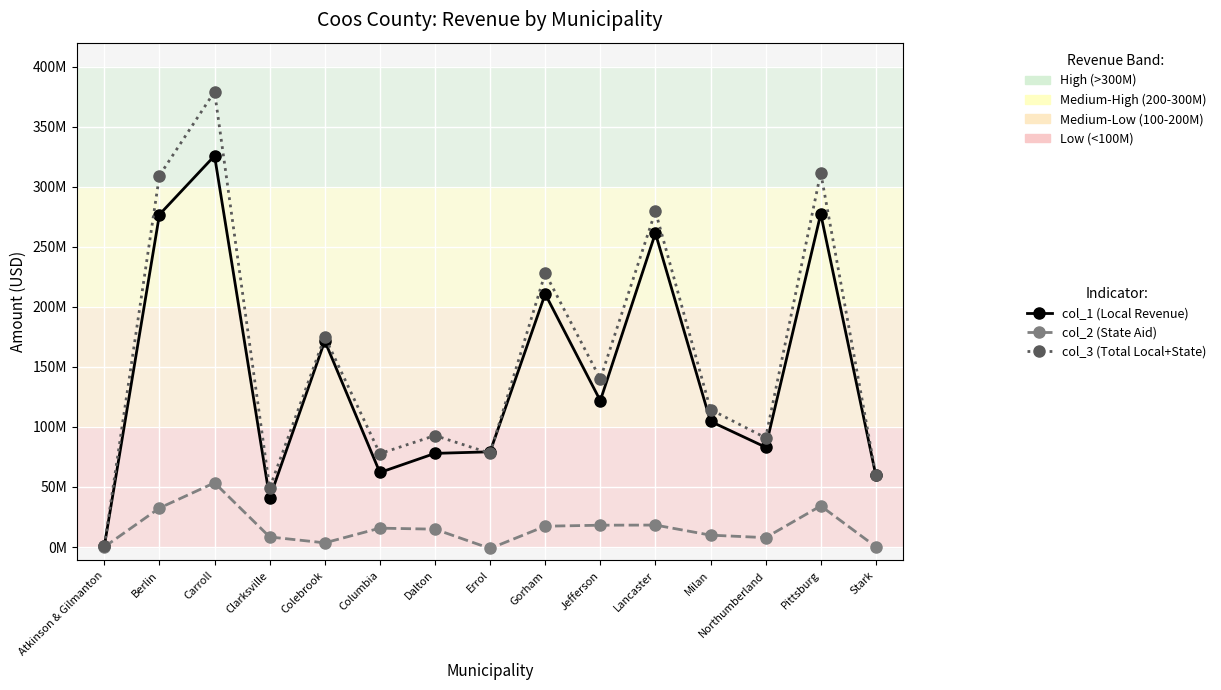

How many positive values does the col_2 (State Aid) series have?

14